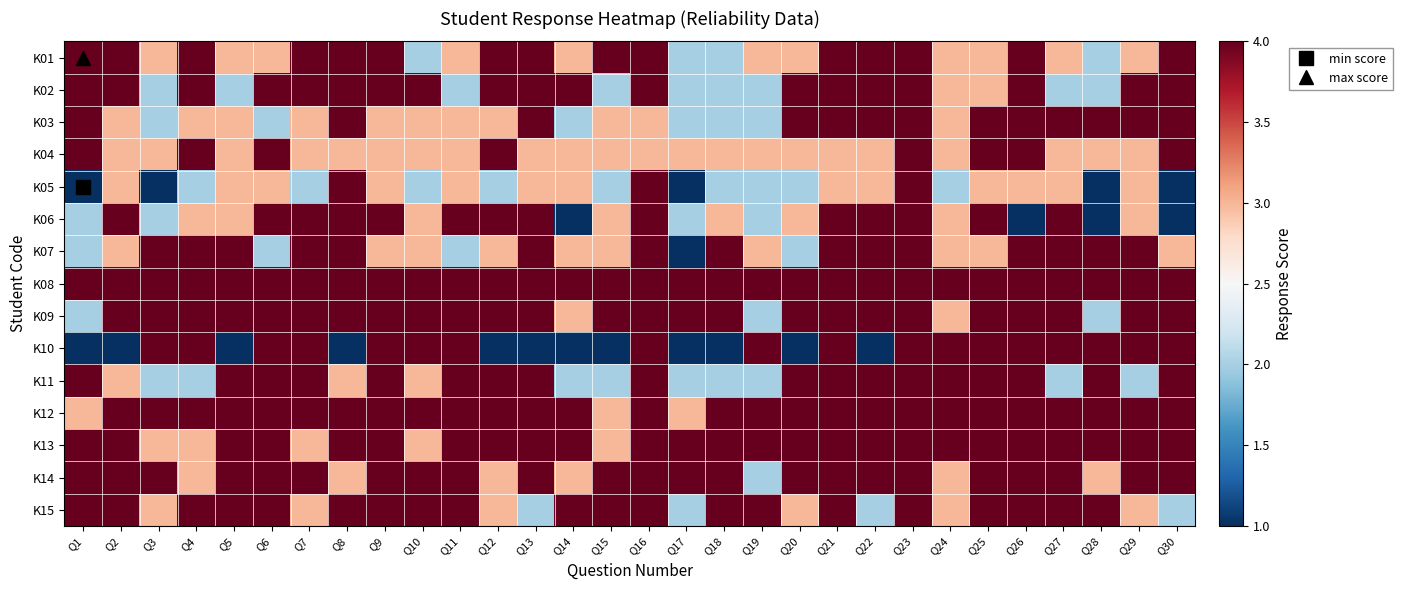

What is the spread (max minus min) of values at Q2?

3